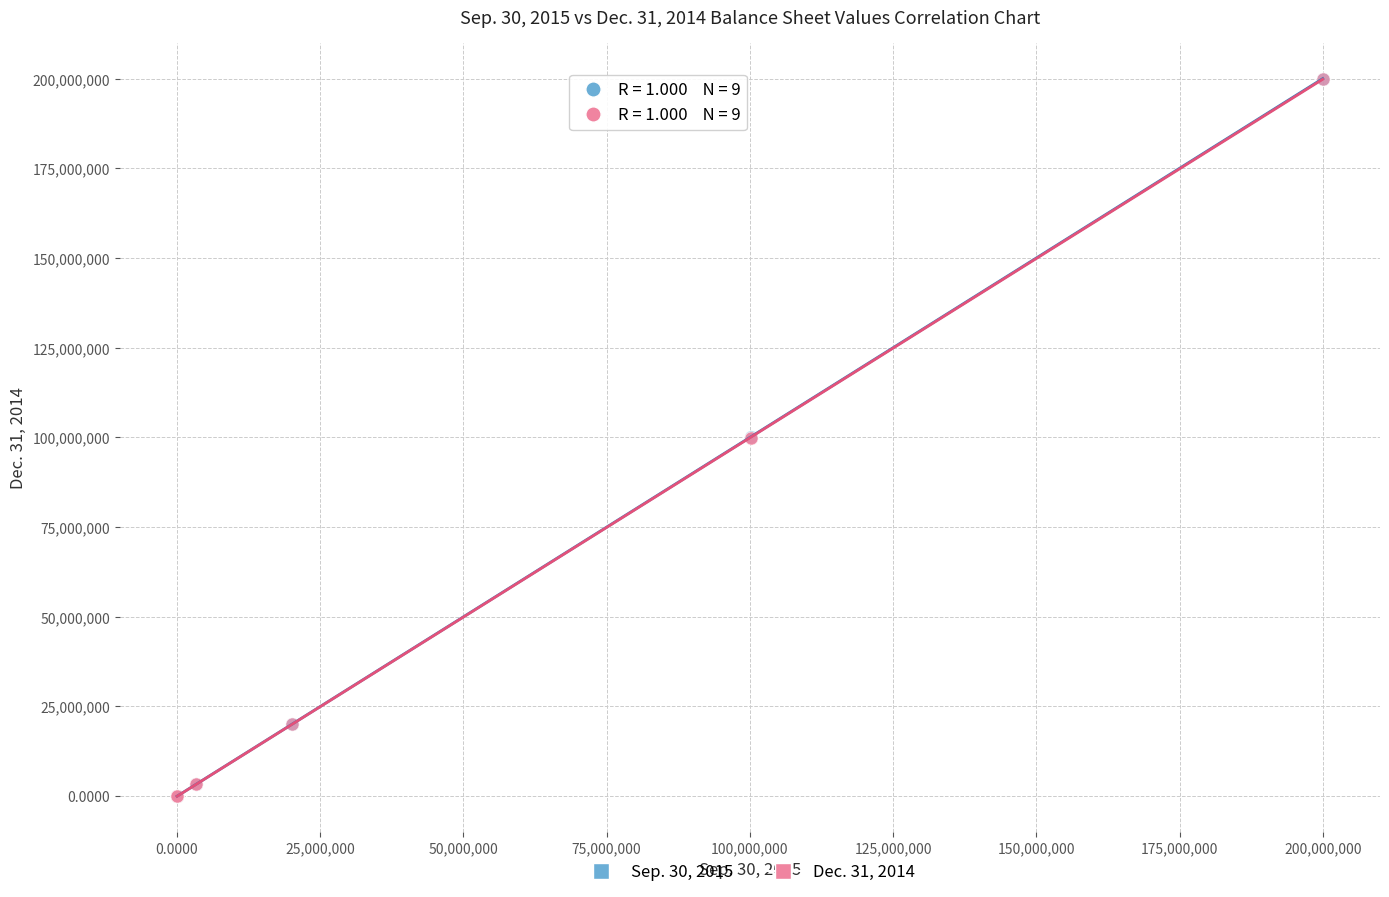

What are all the series names shown in the legend?

Sep. 30, 2015, Dec. 31, 2014